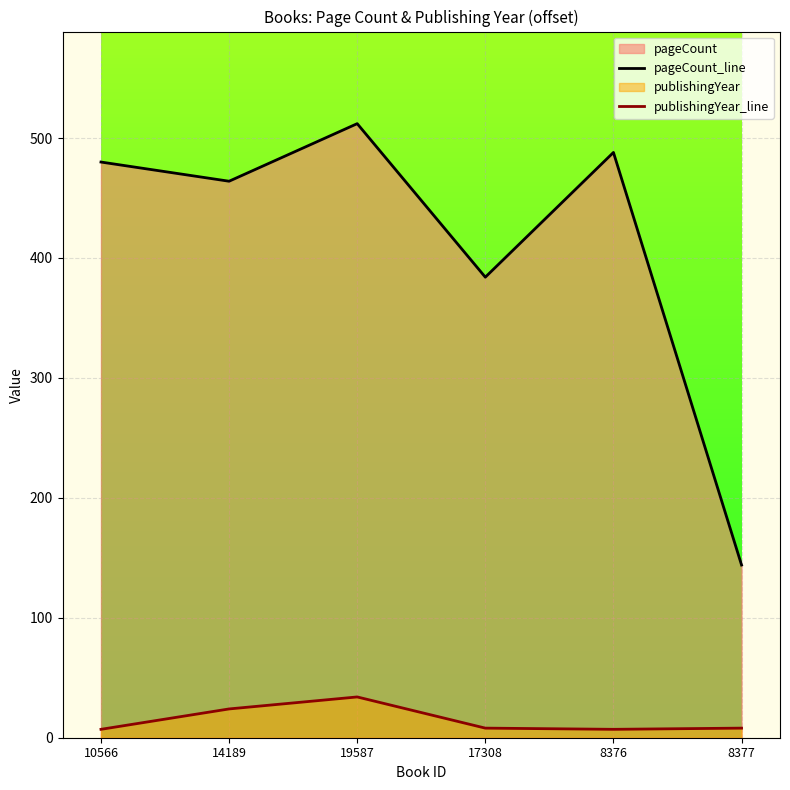

Which has a higher value, 17308 or 8377?

17308